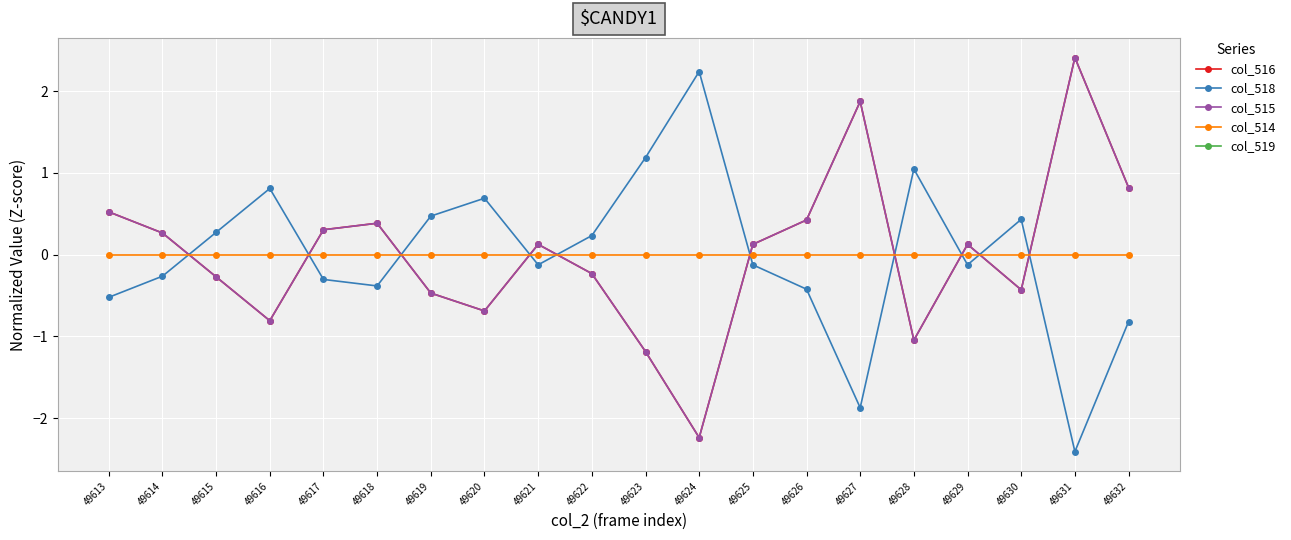

What is the smallest value displayed?

-2.4